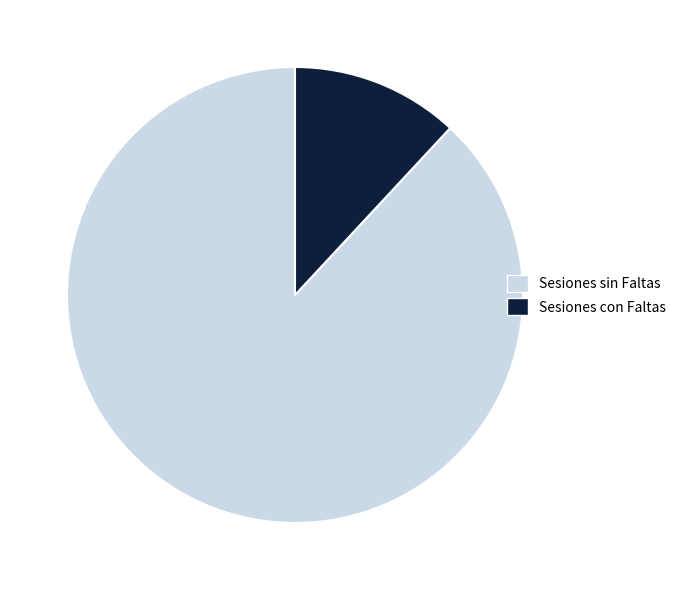

Does any single category account for the majority?

Yes